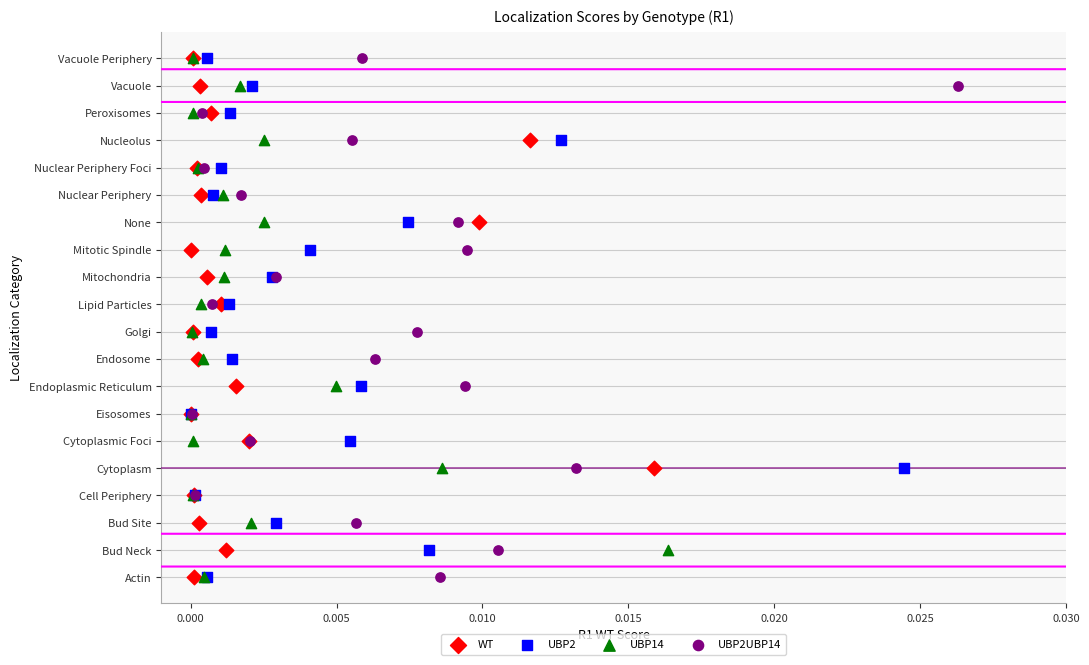

What are all the series names shown in the legend?

WT, UBP2, UBP14, UBP2UBP14